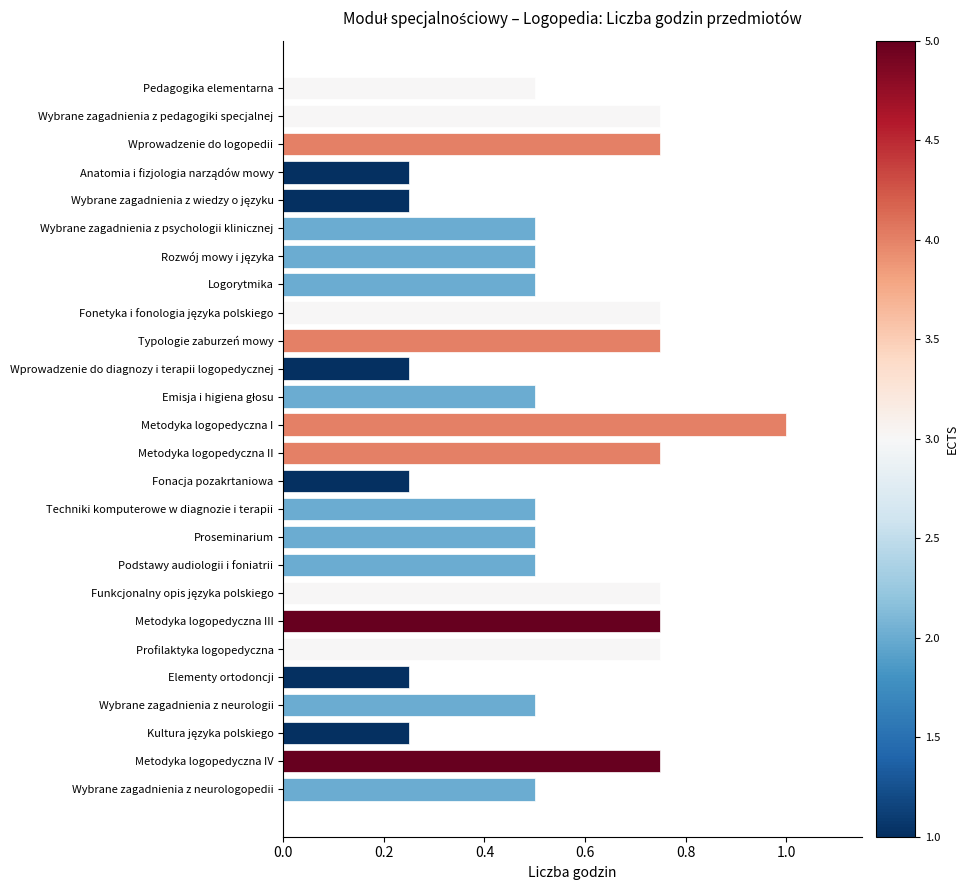

What is the label of the 10th bar from the top?

Typologie zaburzeń mowy